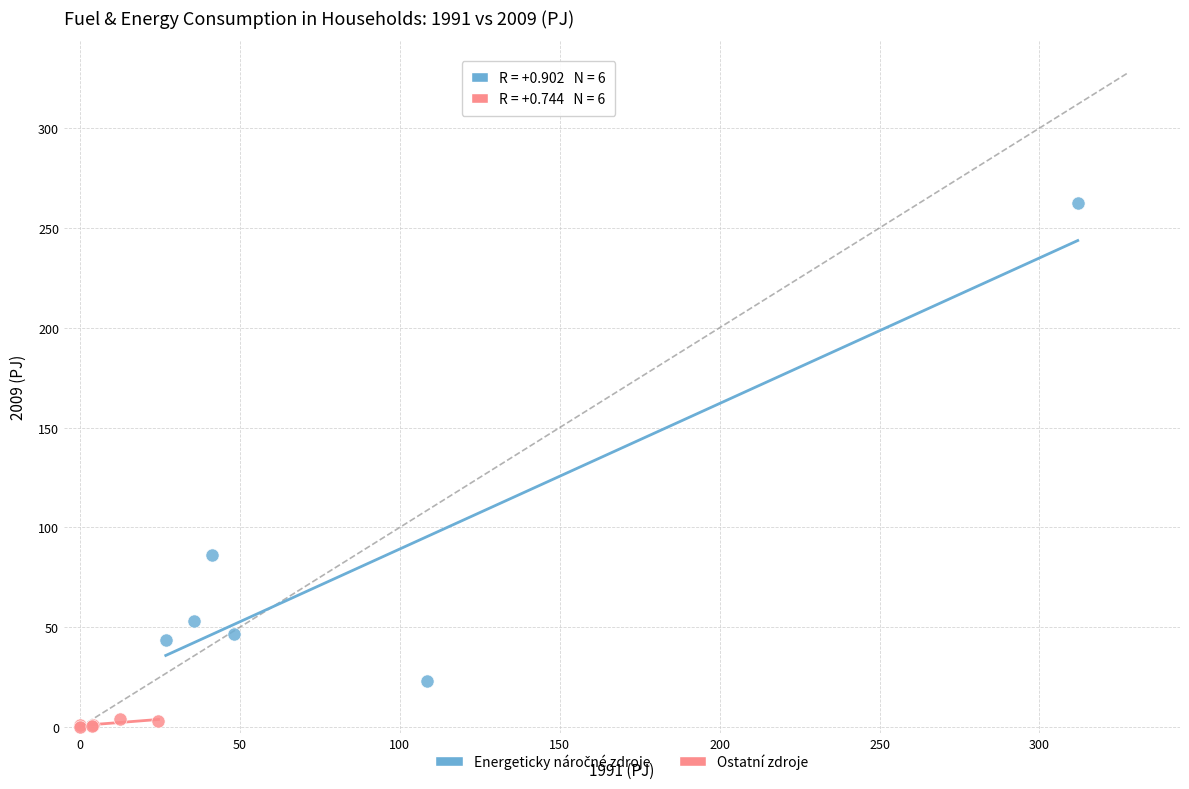

Which series reaches the minimum Y coordinate?

Ostatní zdroje